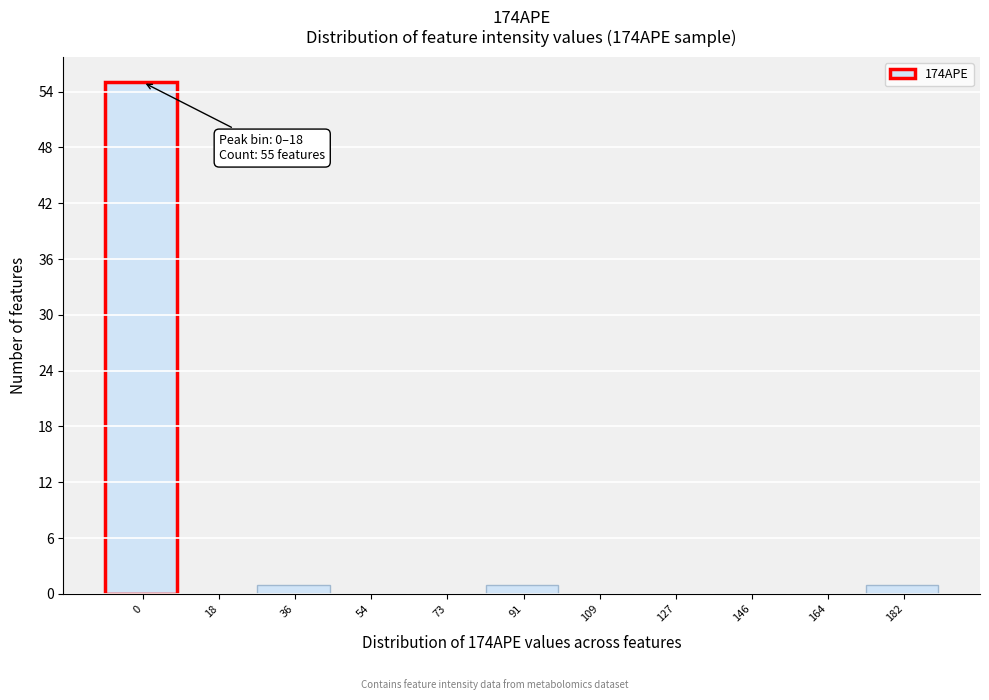

Reading right to left, transcribe all the data shown in this chart.

182=1	164=0	146=0	127=0	109=0	91=1	73=0	54=0	36=1	18=0	0=55